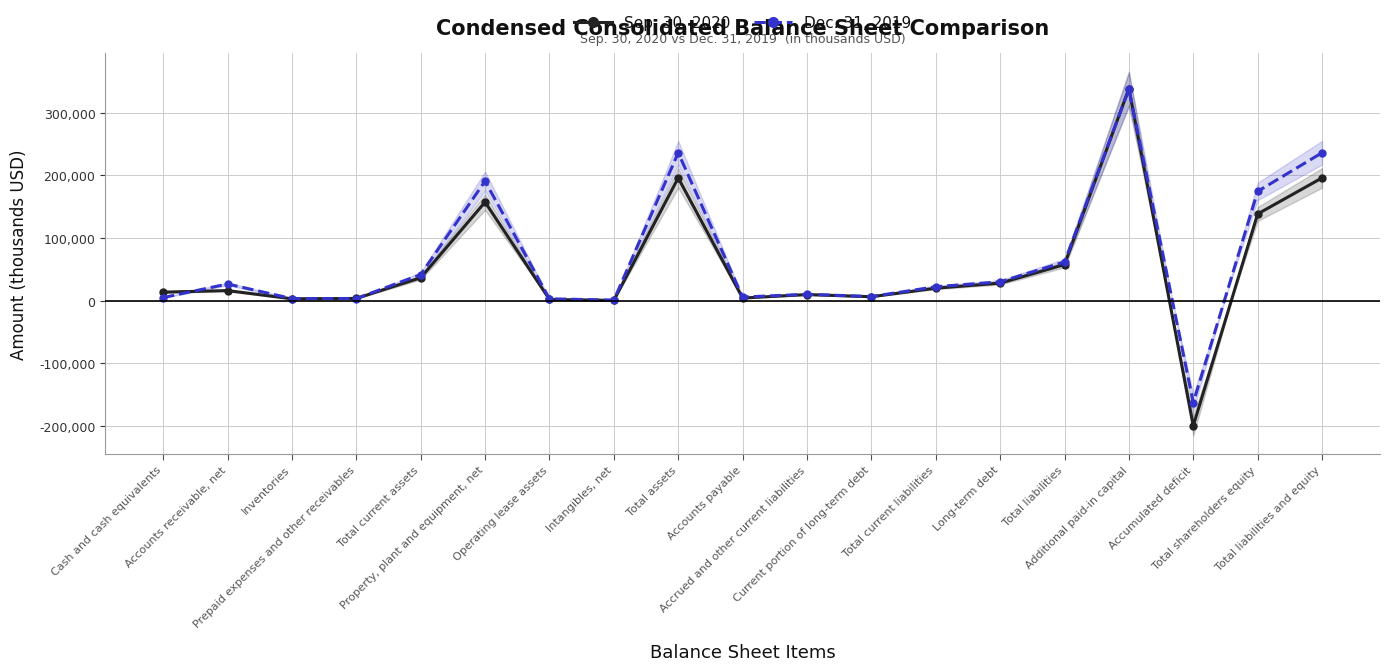

How many distinct data groups are displayed?

2